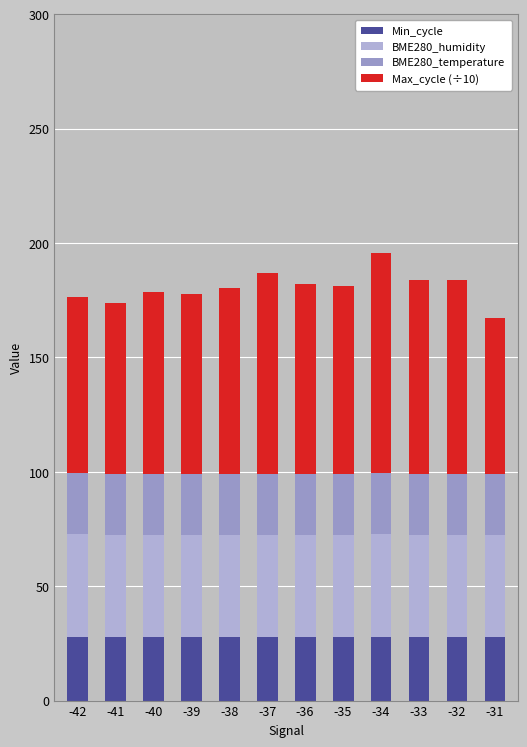

Which series has the largest total across all categories?

Max_cycle (÷10)